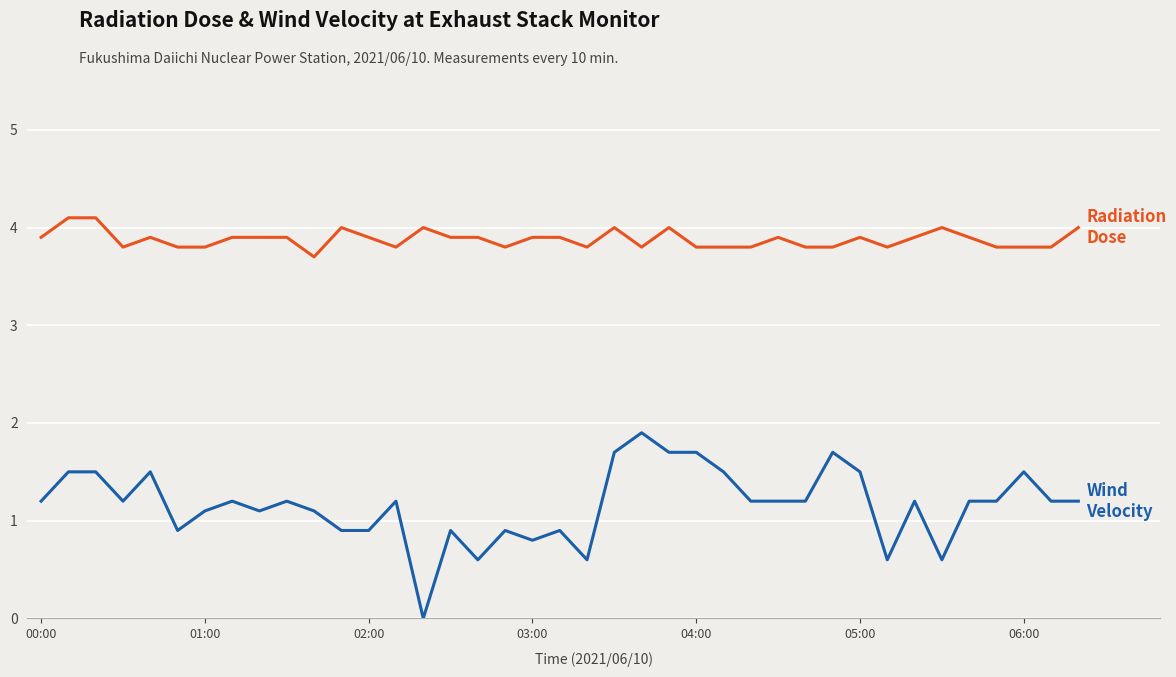

What is the greatest value displayed?

4.1